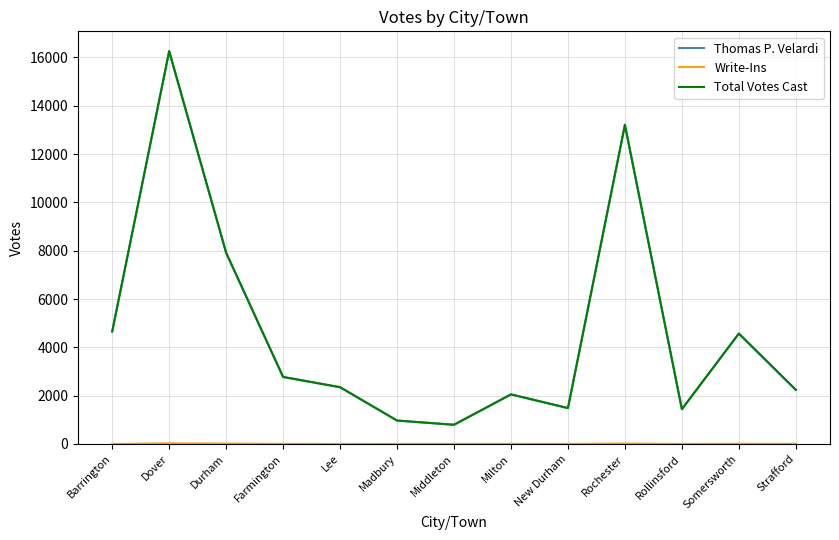

How many distinct data groups are displayed?

3